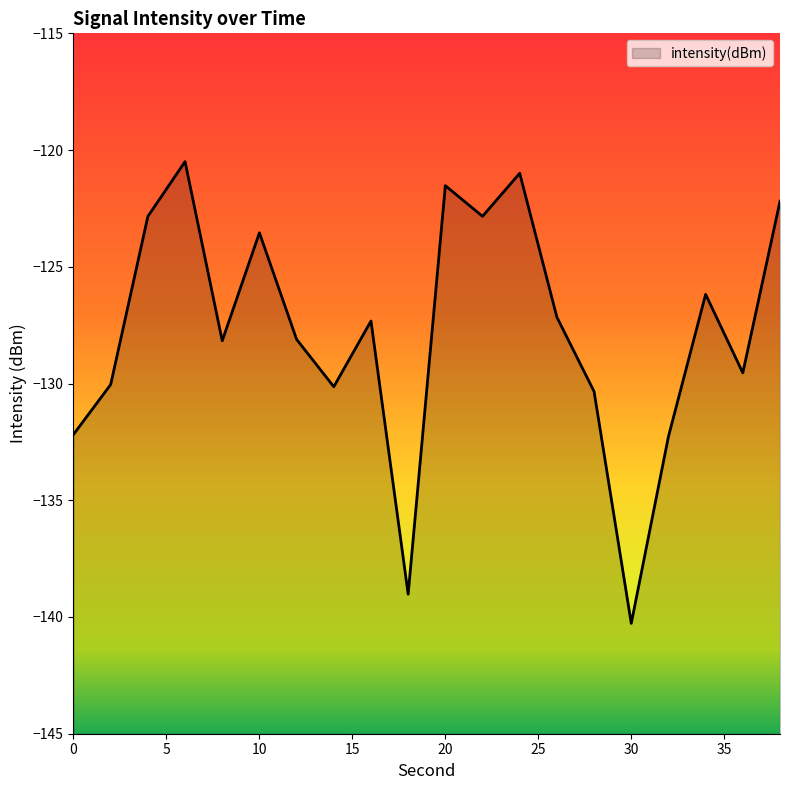

Which category has the highest value across all series?

6